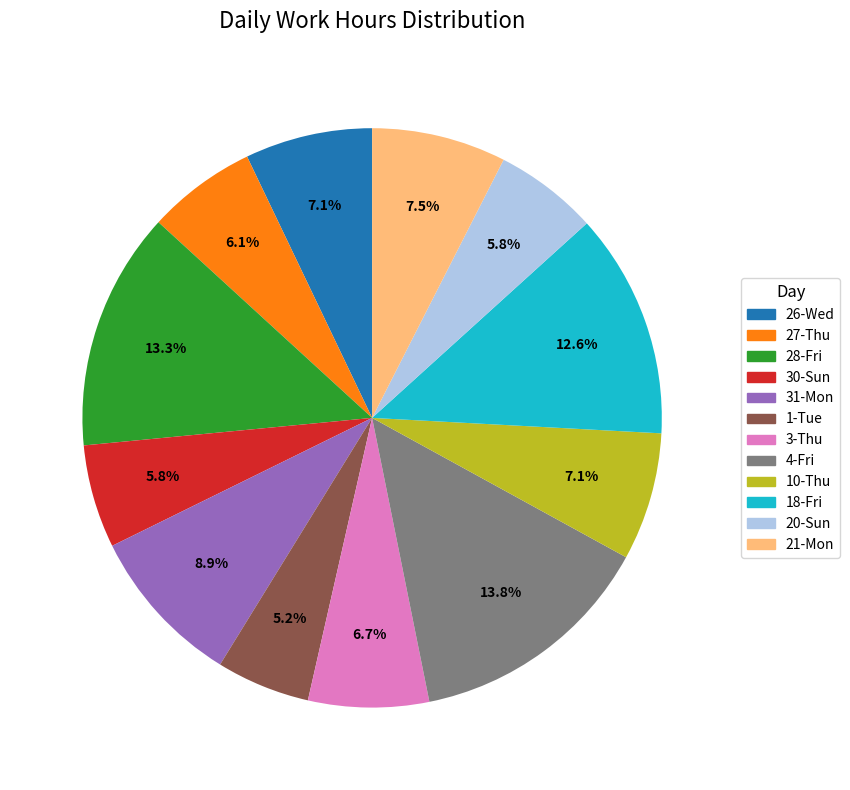

To the nearest percent, what portion does 26-Wed represent?

7%